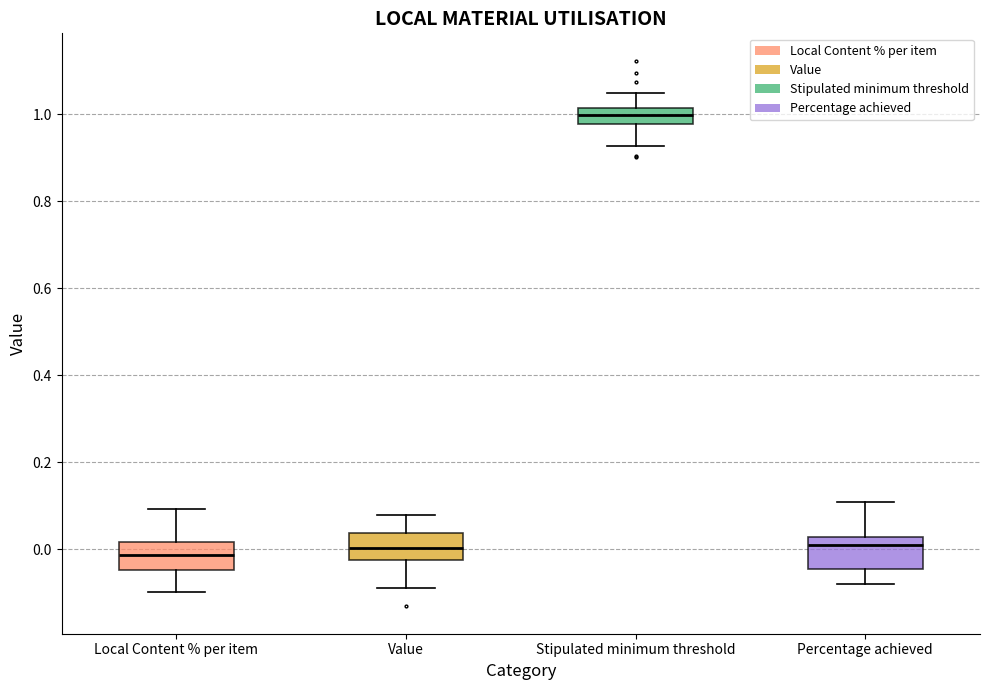

Which box's median line is the highest?

Stipulated minimum threshold